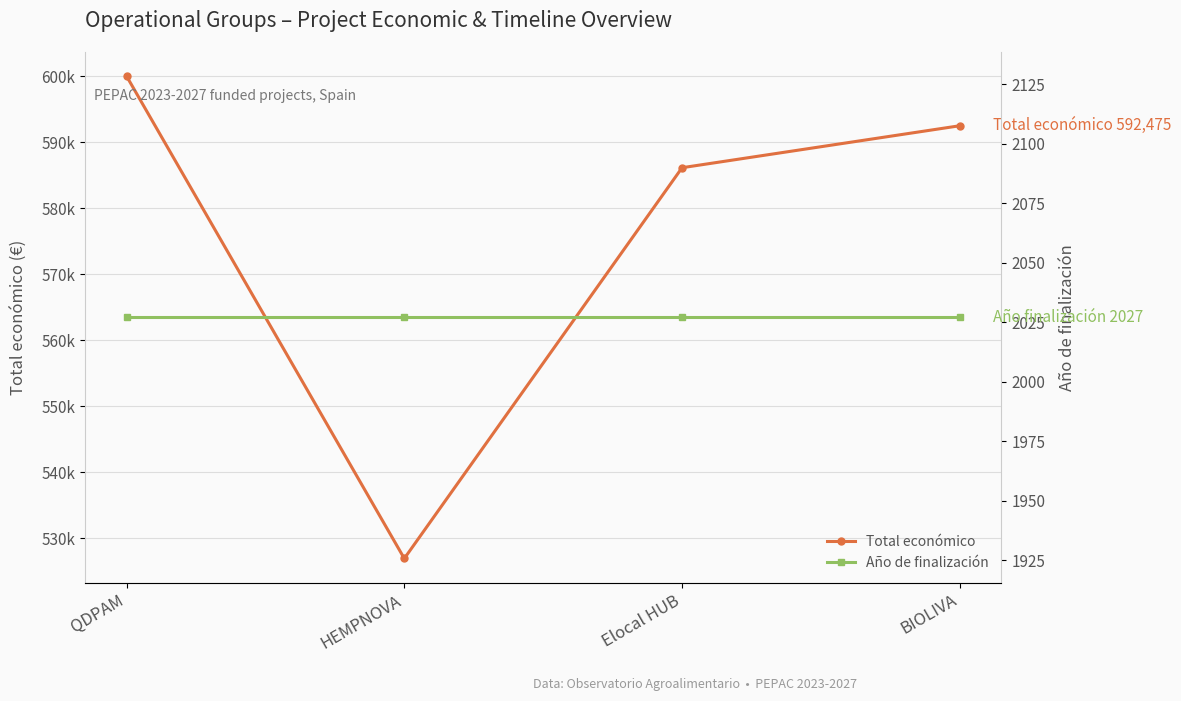

True or false: Año de finalización has a value of 3069 at BIOLIVA.

False